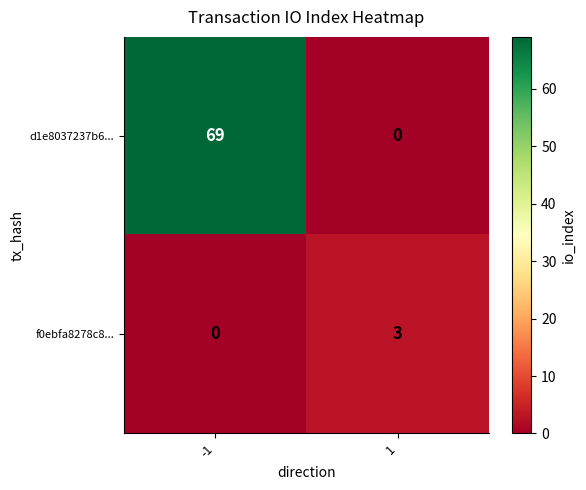

Which series has the largest total across all categories?

d1e8037237b6...